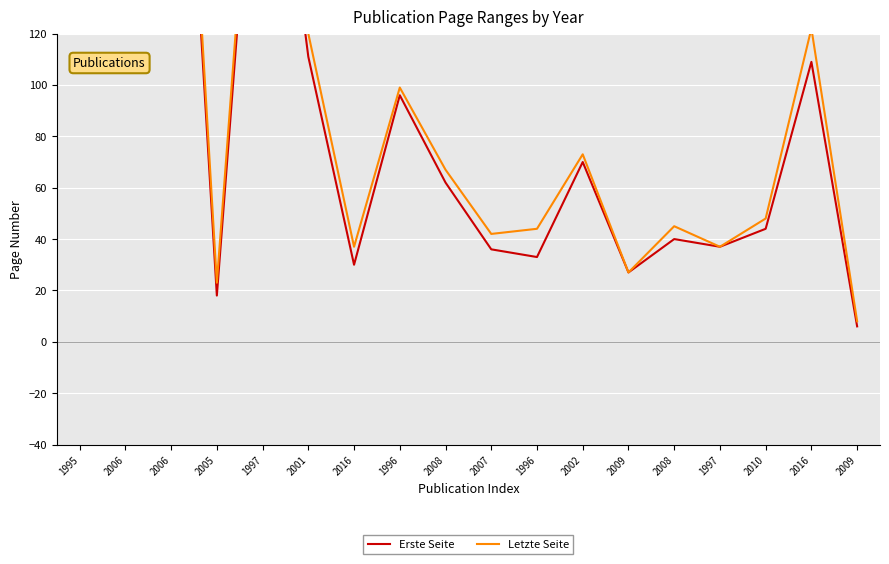

At which category does the chart reach its peak across all series?

1995